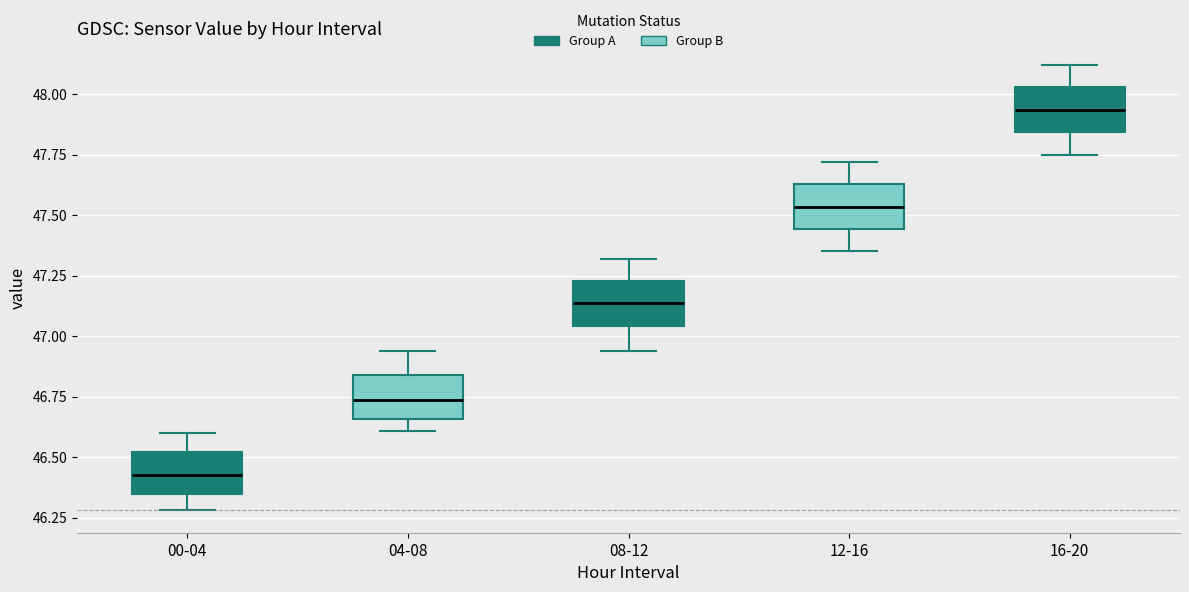

Which box has the highest median line?

16-20